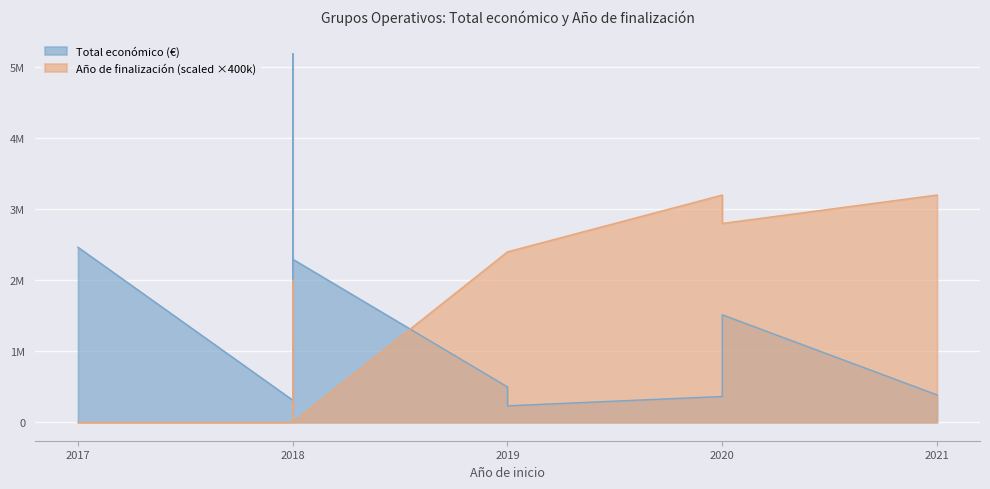

Reading left to right, extract all data points from this chart.

Total económico: 2018=311553	2017=2464572	2021=385549	2020=363424	2018=523022	2019=497232	2018=5187255	2018=4902645	2019=232189	2018=2296067	2020=1513726
Año de finalización (scaled): 2018=0	2017=0	2021=2023	2020=2023	2018=2020	2019=2021	2018=2020	2018=0	2019=2021	2018=0	2020=2022